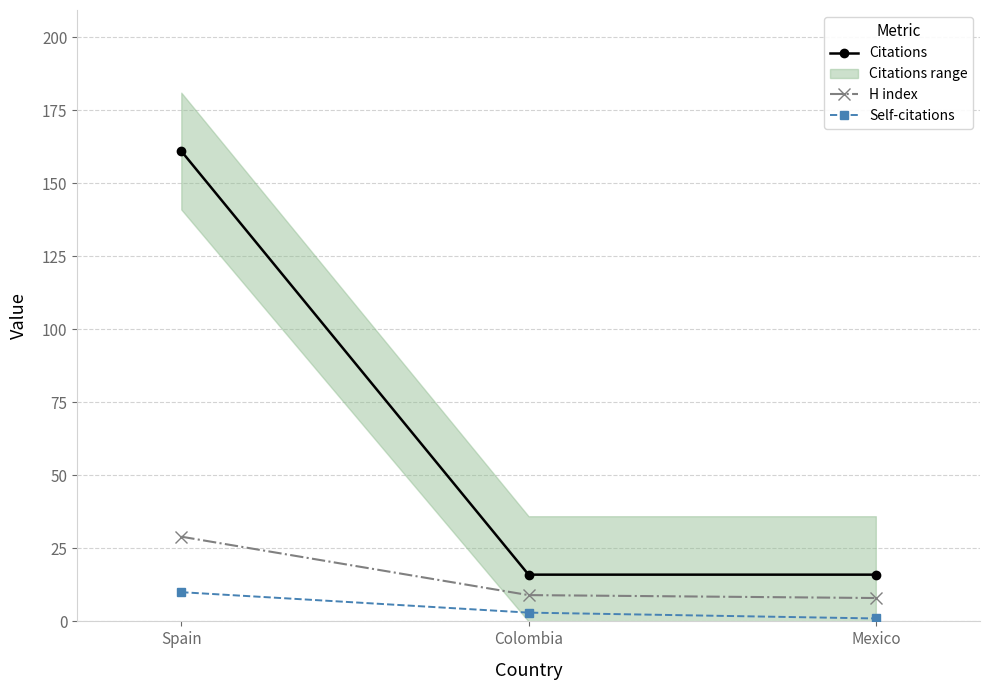

What is the maximum value for H index?

29